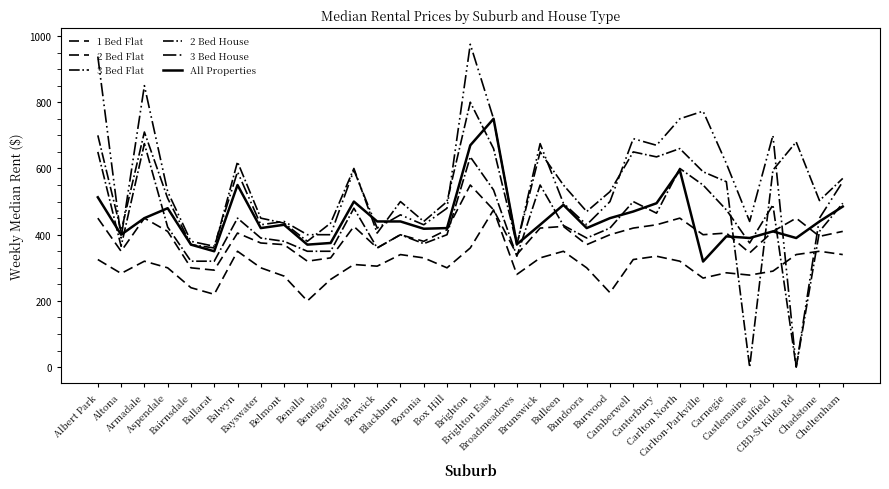

How many lines are shown in the chart?

6